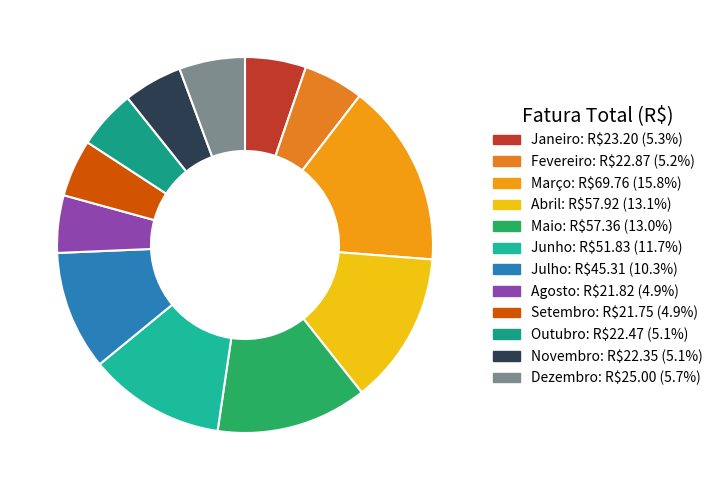

Which category has the biggest portion of the pie?

Março